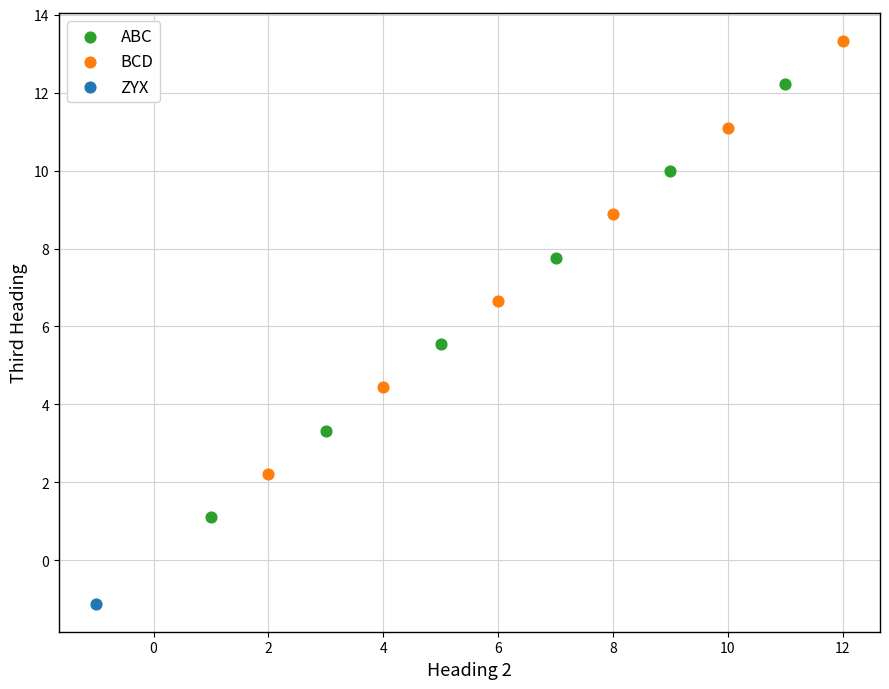

What are all the series names shown in the legend?

ABC, BCD, ZYX